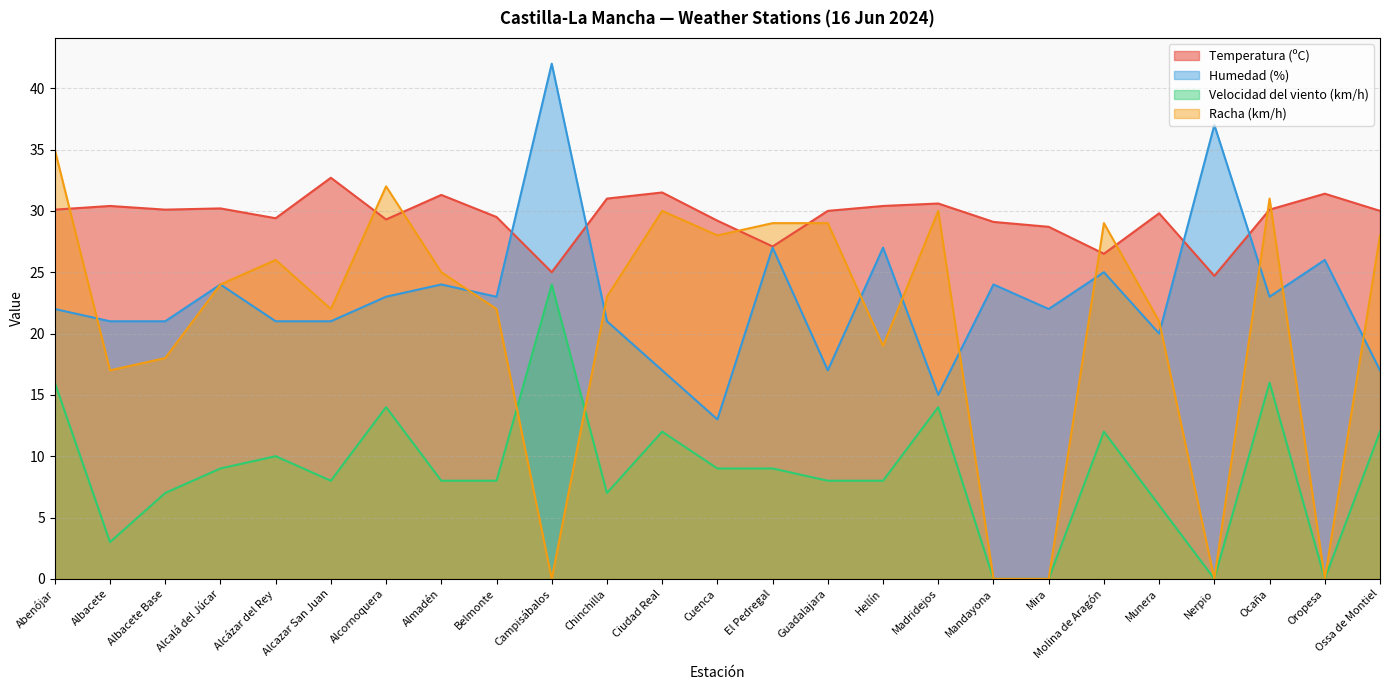

What is the label of the 3rd point from the right?

Ocaña